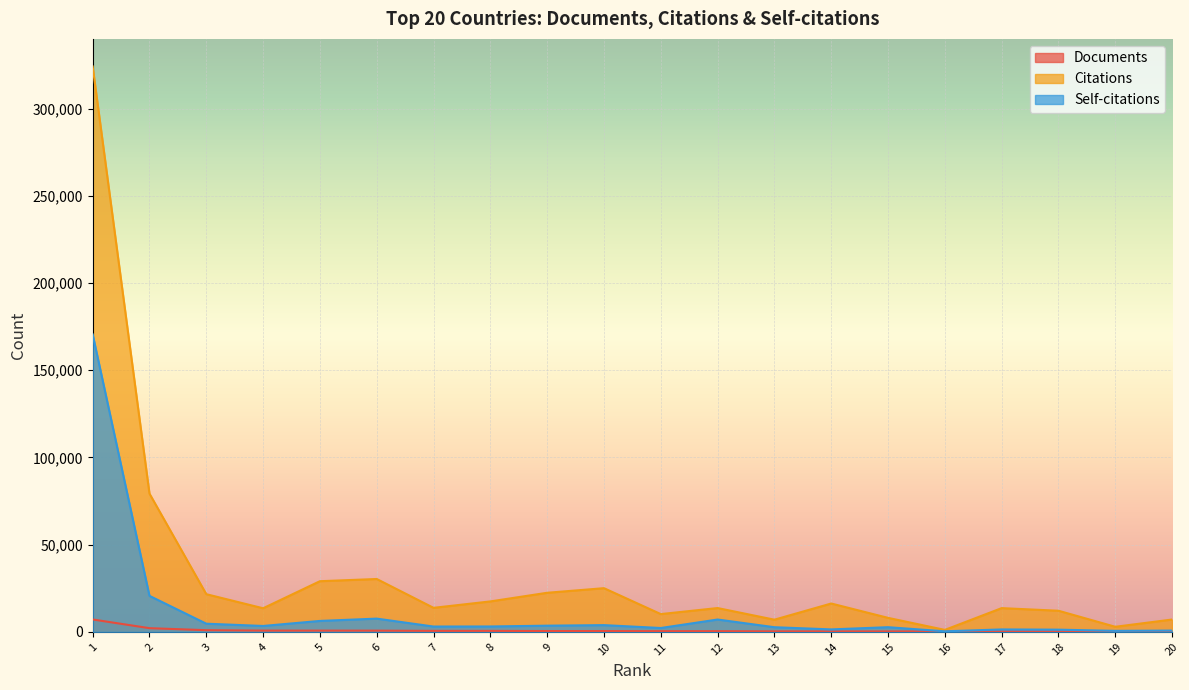

Which series has the largest total across all categories?

Citations